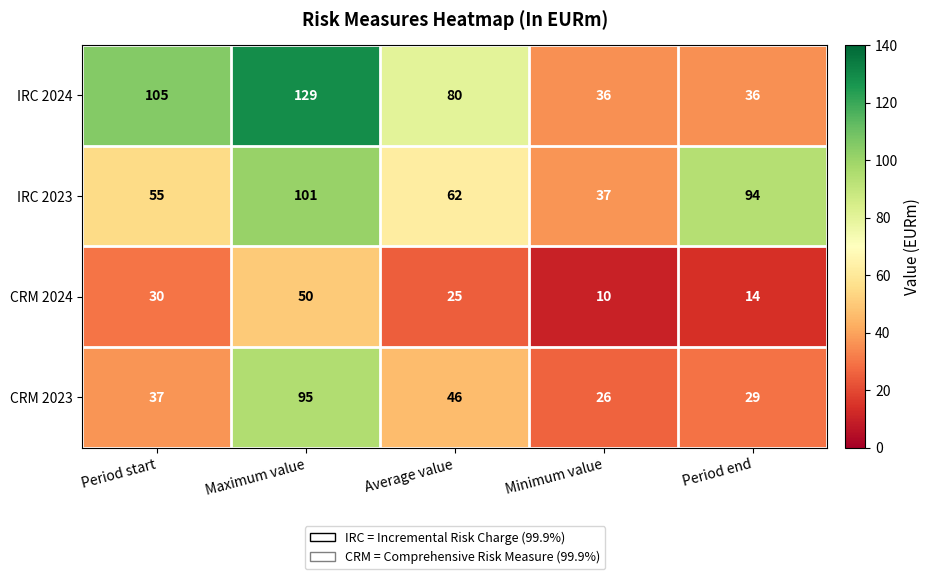

Which category has the highest value across all series?

Maximum value